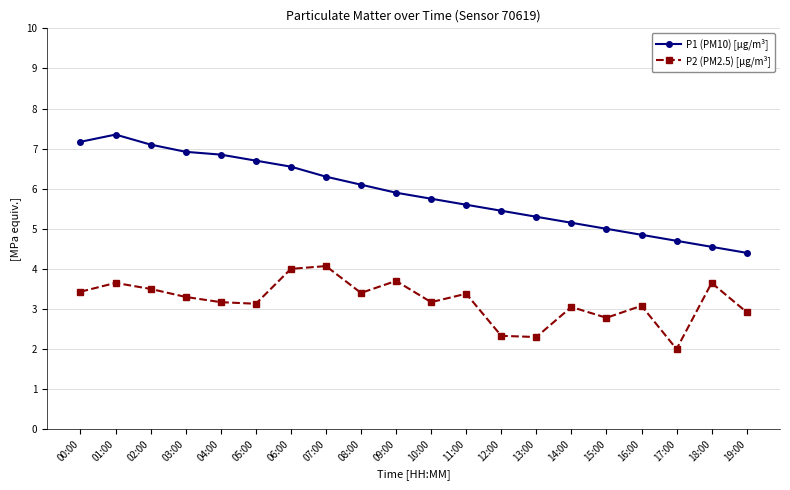

Is it true that P2 (PM2.5) [µg/m³] equals 3.4 at 11:00?

True